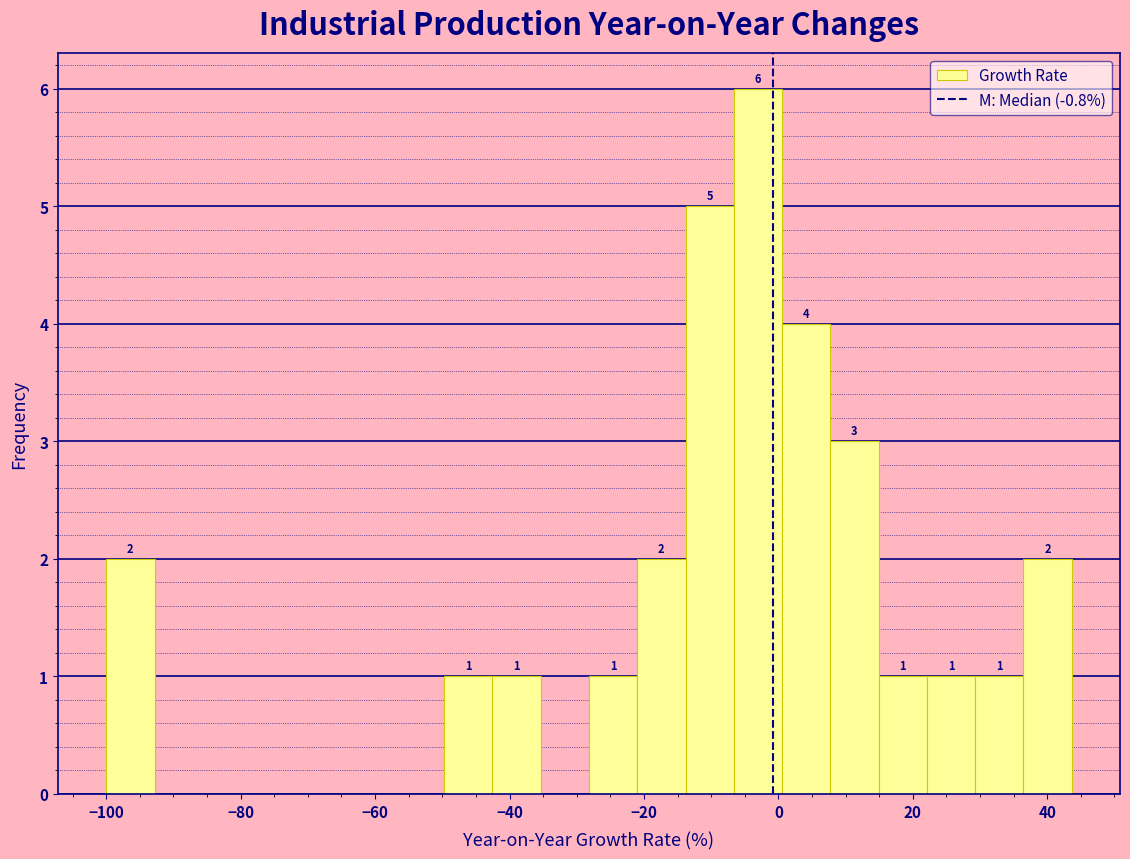

Around what value on the x-axis is the tallest bar? Give the approximate position of its centre, as read against the axis.

-4